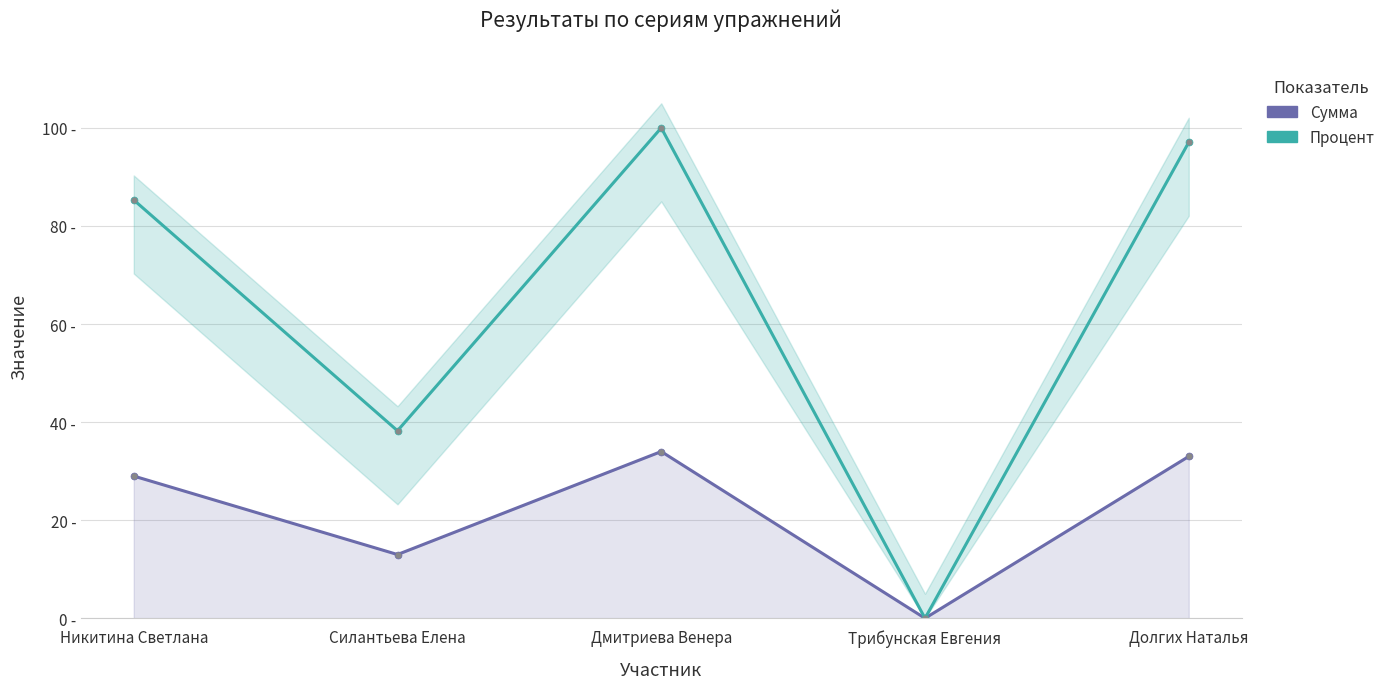

Reading left to right, extract all data points from this chart.

Сумма: Никитина Светлана=29.0	Силантьева Елена=13.0	Дмитриева Венера=34.0	Трибунская Евгения=0.0	Долгих Наталья=33.0
Процент: Никитина Светлана=85.3	Силантьева Елена=38.2	Дмитриева Венера=100.0	Трибунская Евгения=0.0	Долгих Наталья=97.1